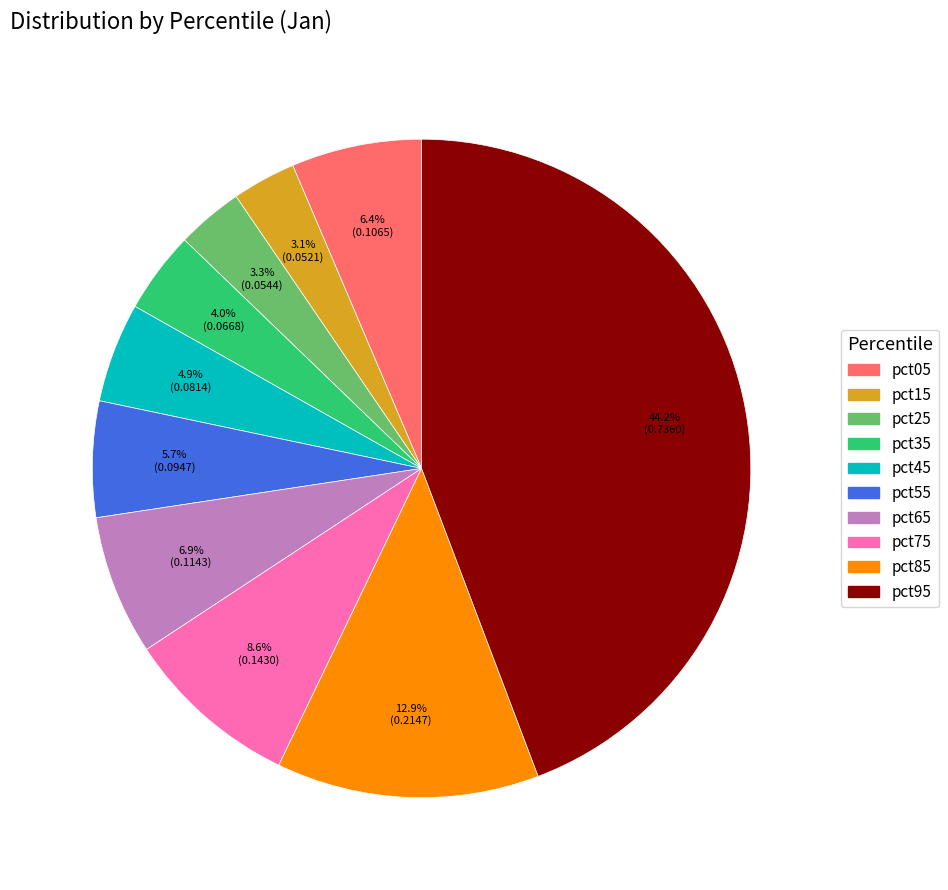

What is the largest slice in the pie chart?

pct95